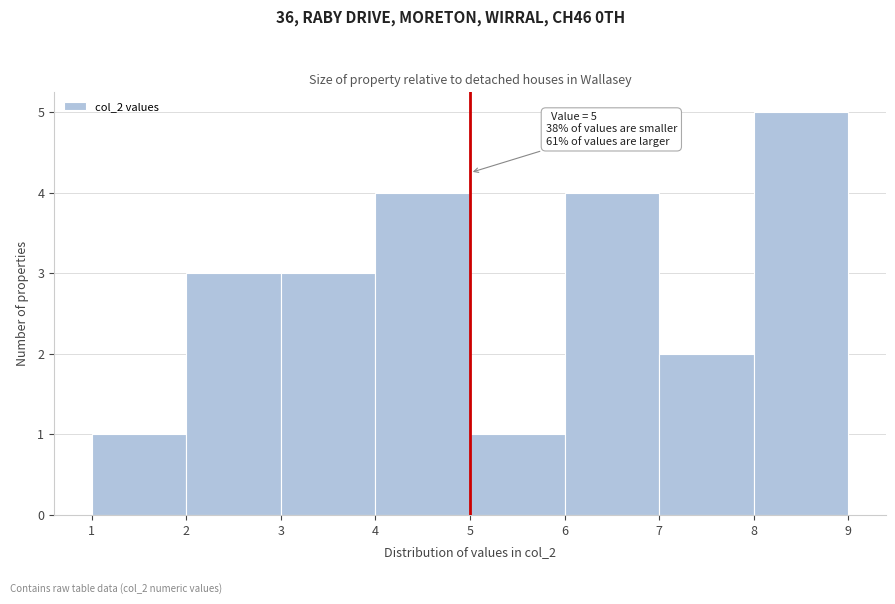

Which range on the x-axis has the tallest bar?

8 to 9